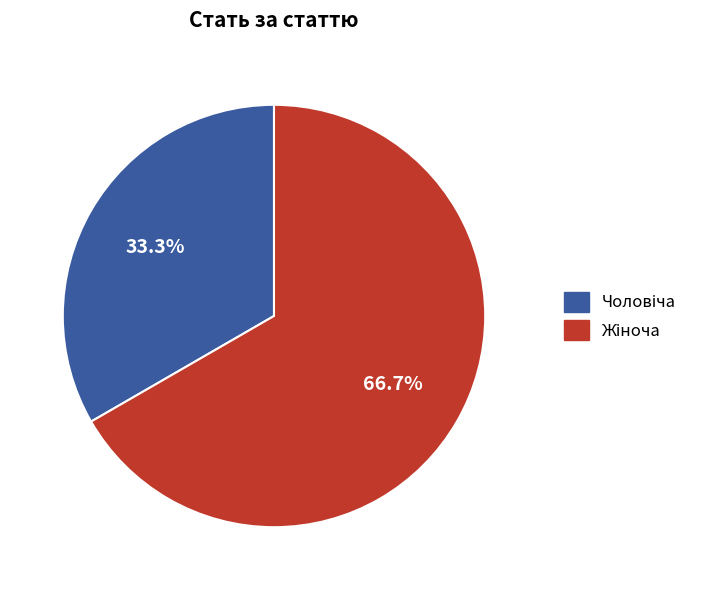

Does any single category account for the majority?

Yes